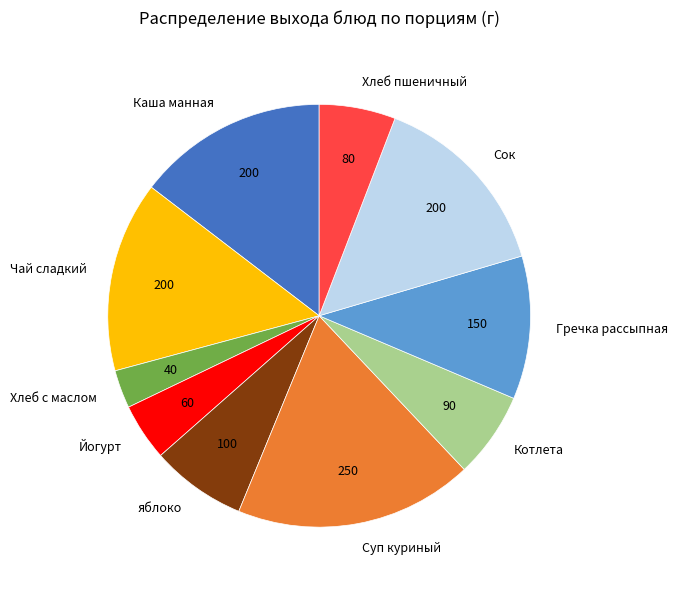

Count the number of slices in the pie.

10